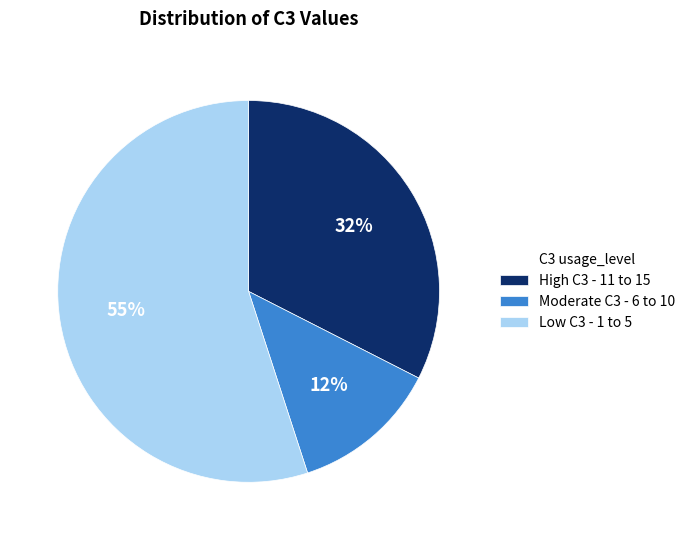

Which slice is the smallest?

Moderate C3 - 6 to 10